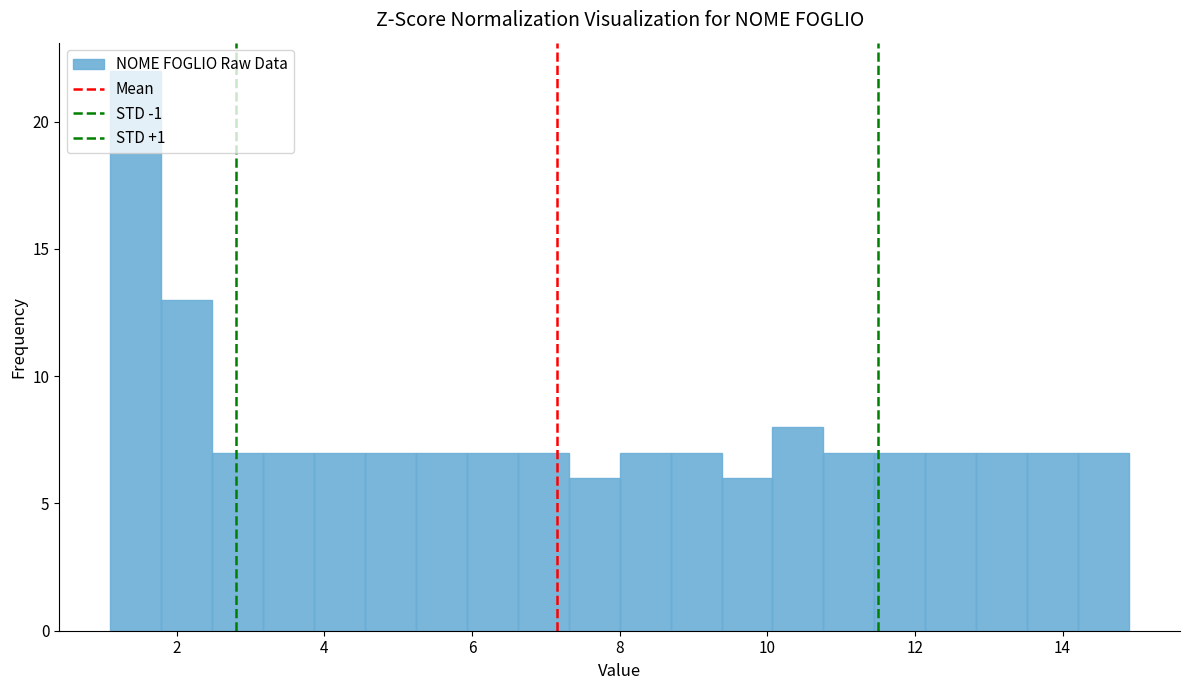

Around what value on the x-axis is the tallest bar? Give the approximate position of its centre, as read against the axis.

1.4